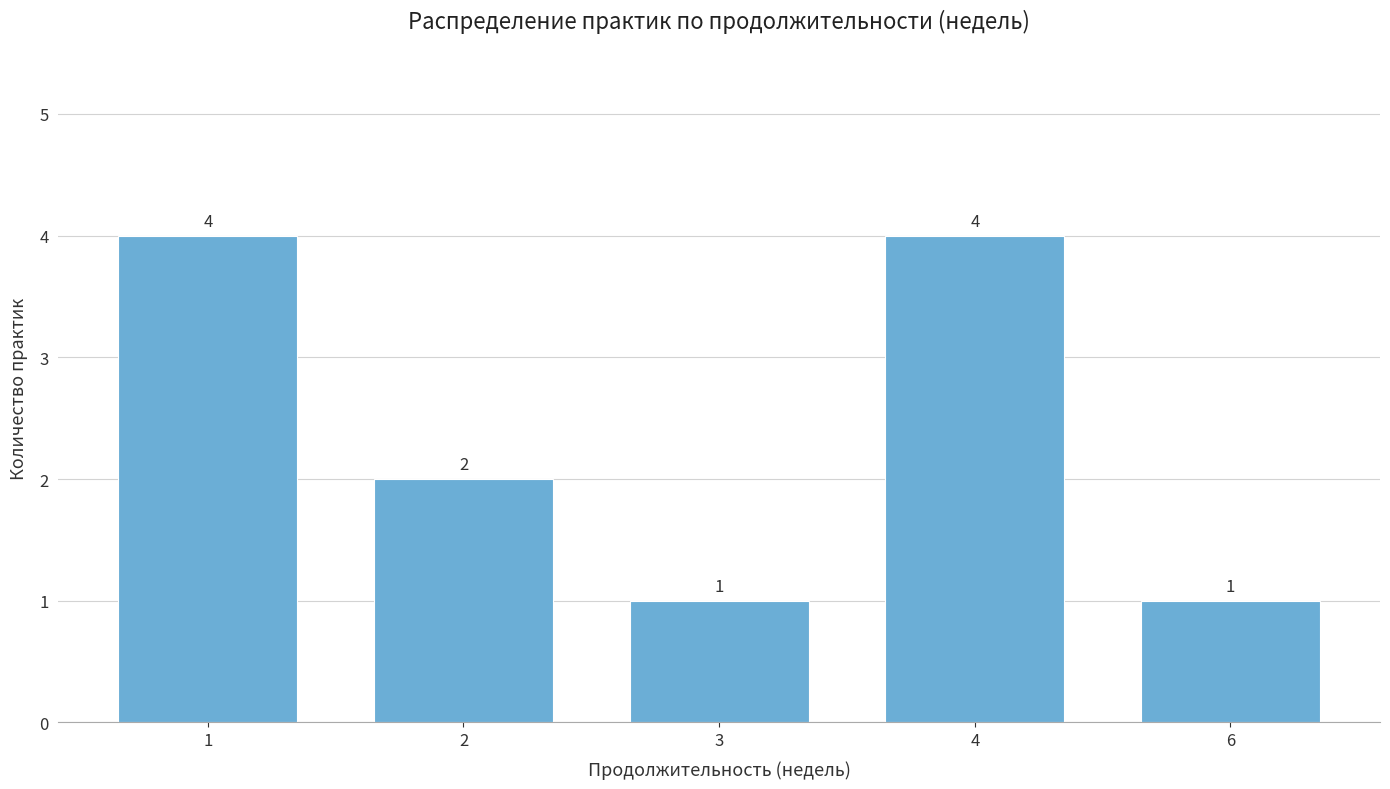

Reading left to right, transcribe all the data shown in this chart.

1=4	2=2	3=1	4=4	6=1